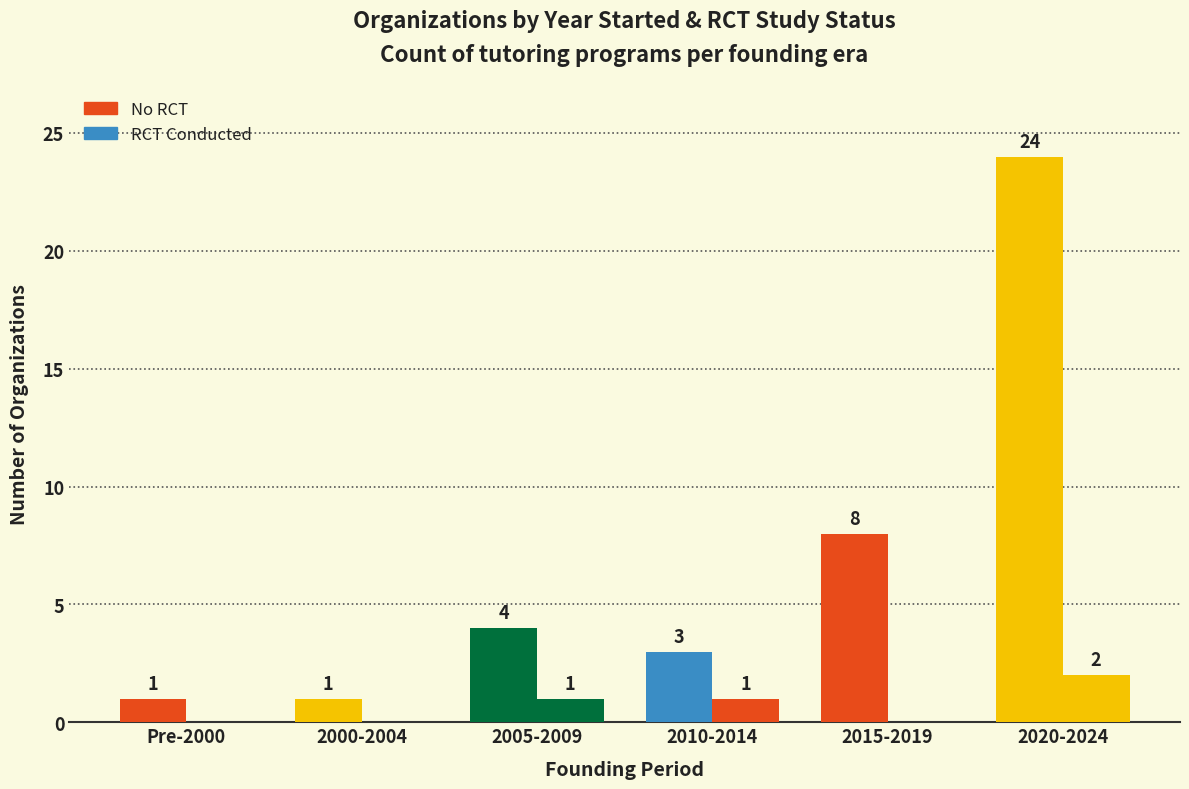

What is the value of the No RCT bar at the 4th from the left?

3